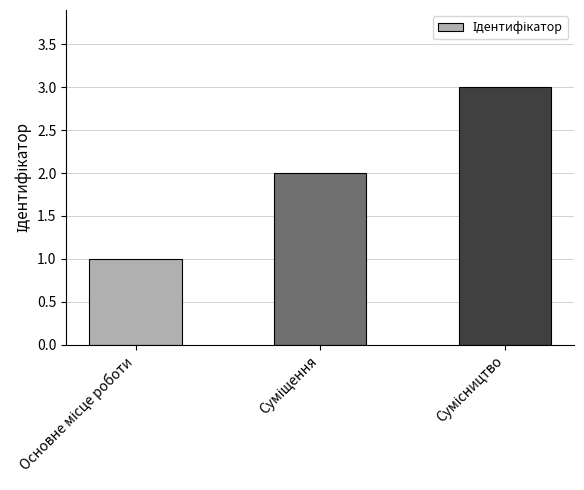

What is the greatest value displayed?

3